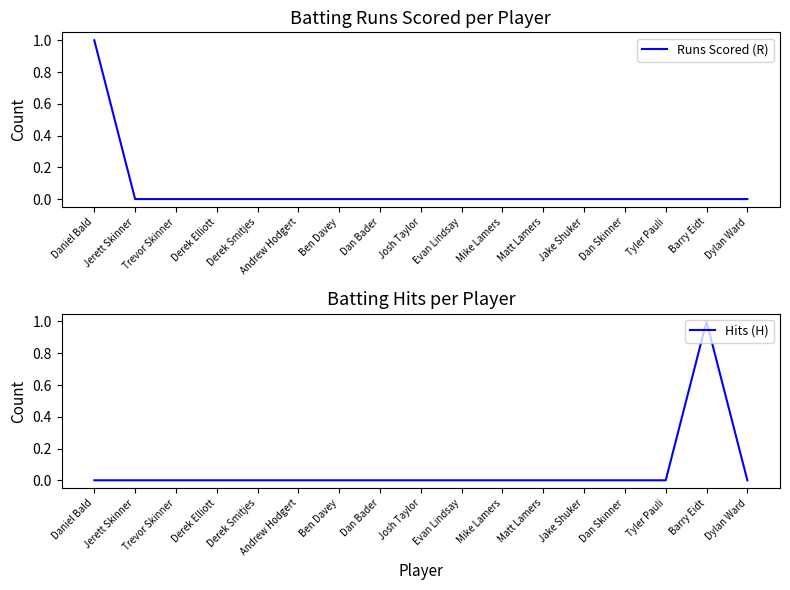

The Runs Scored (R) series shows 0 at Matt Lamers. True or false?

True